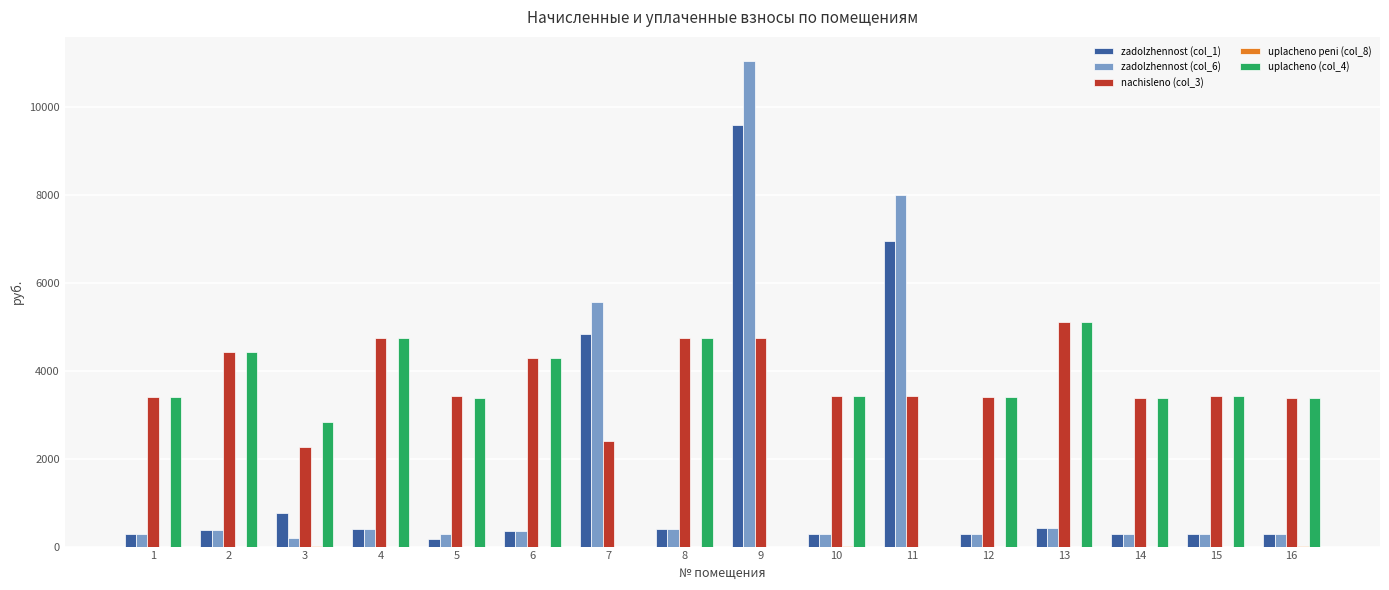

At which category is the sum across all series the highest?

9